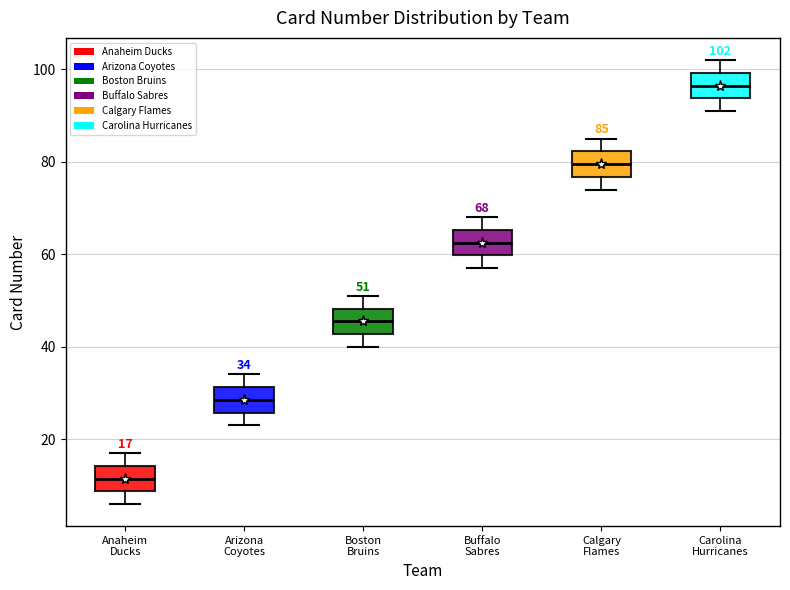

Which box's median line is the lowest?

Anaheim Ducks